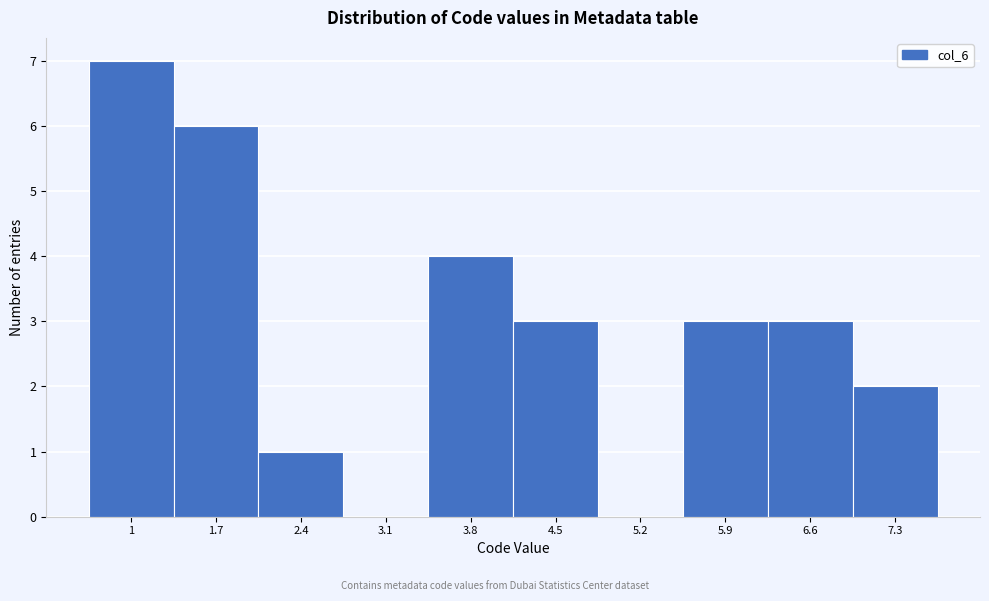

Reading left to right, transcribe all the data shown in this chart.

1=7	1.7=6	2.4=1	3.1=0	3.8=4	4.5=3	5.2=0	5.9=3	6.6=3	7.3=2